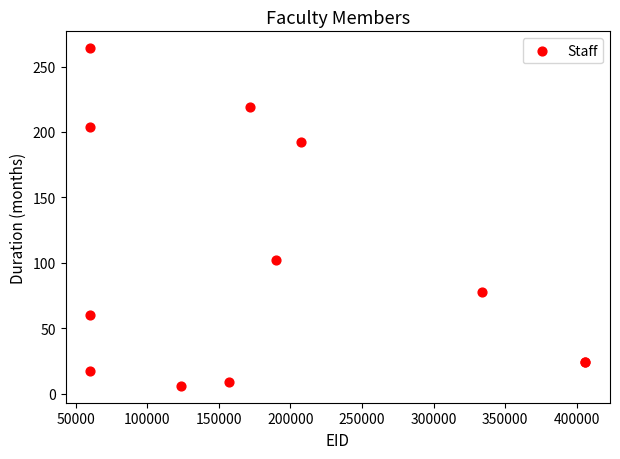

What Y value in the scatter plot is closest to 135?

102